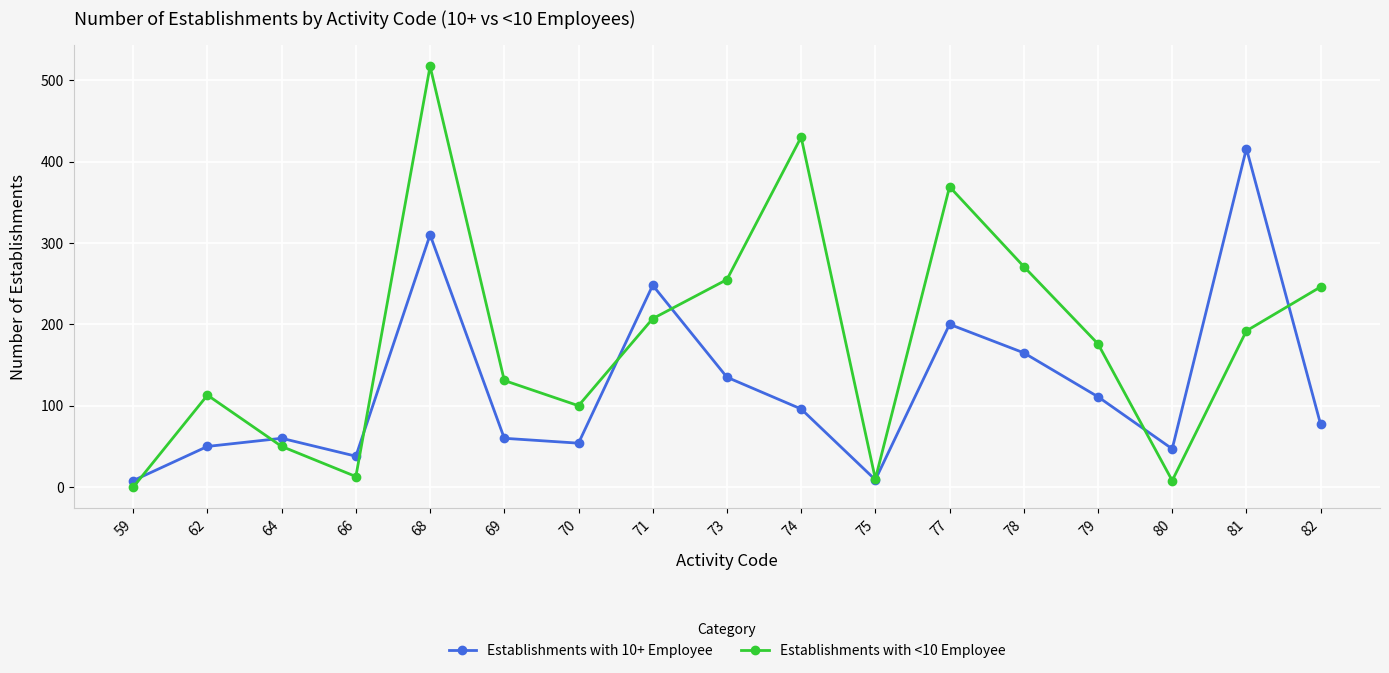

At how many categories does at least one series exceed 183?

8